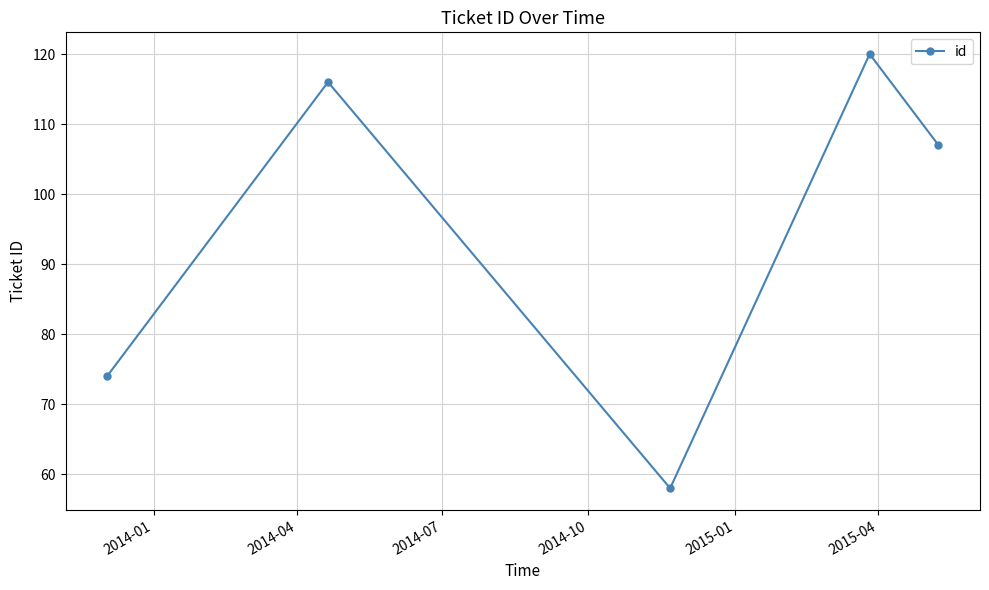

What is the greatest value displayed?

120